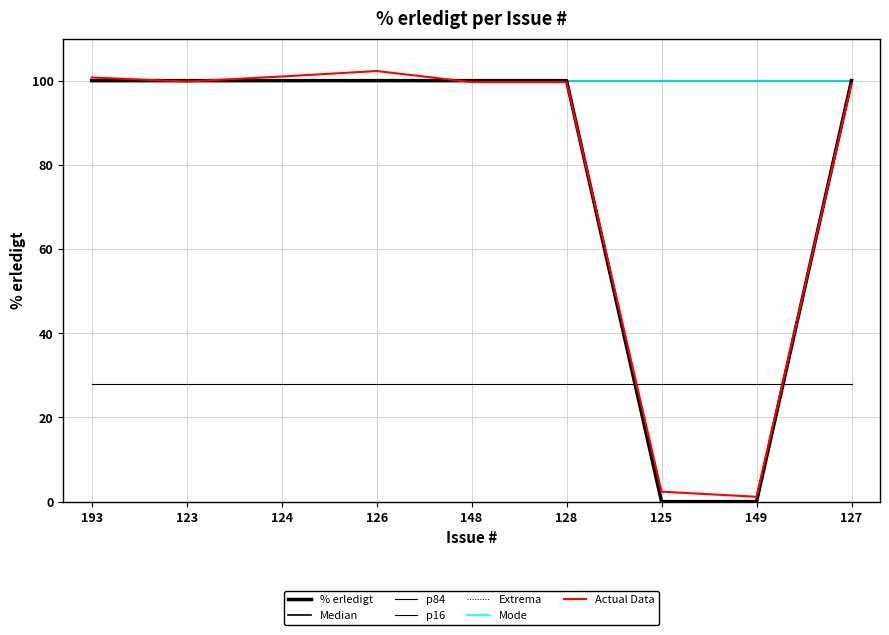

Does the chart display data point markers on the line(s)?

No